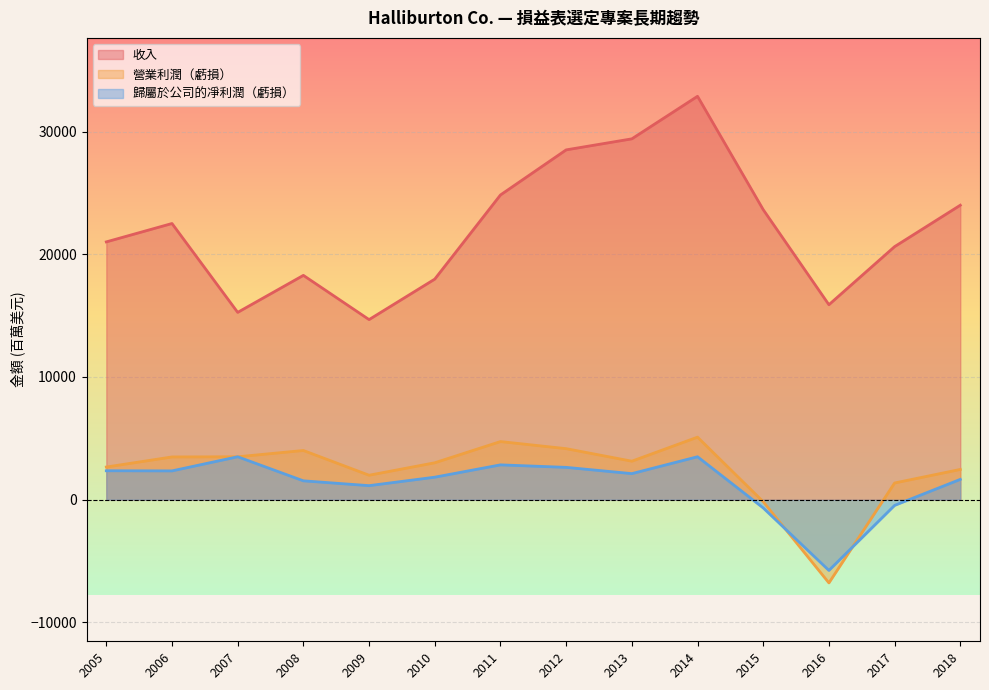

In 歸屬於公司的凈利潤（虧損）, how many points are higher than both neighbors (excluding endpoints)?

3